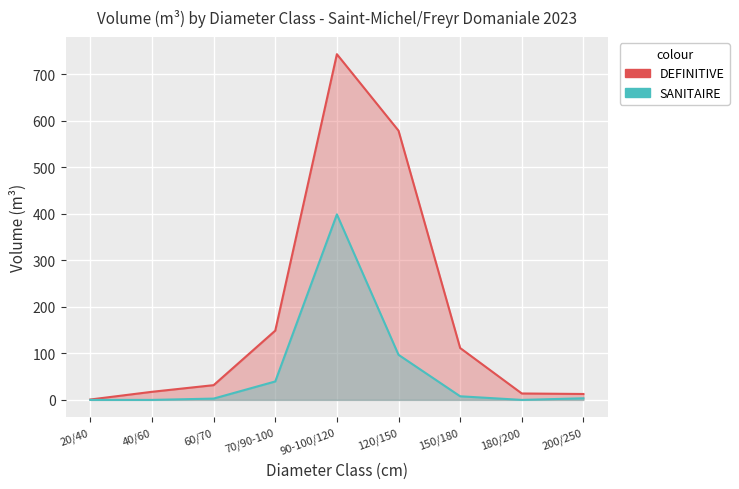

Reading right to left, transcribe all the data shown in this chart.

DEFINITIVE: 12.7	13.8	111.5	578.3	742.6	148.8	31.7	17.4	0.9
SANITAIRE: 3.5	0.0	7.8	96.9	398.5	39.6	2.8	0.0	0.0